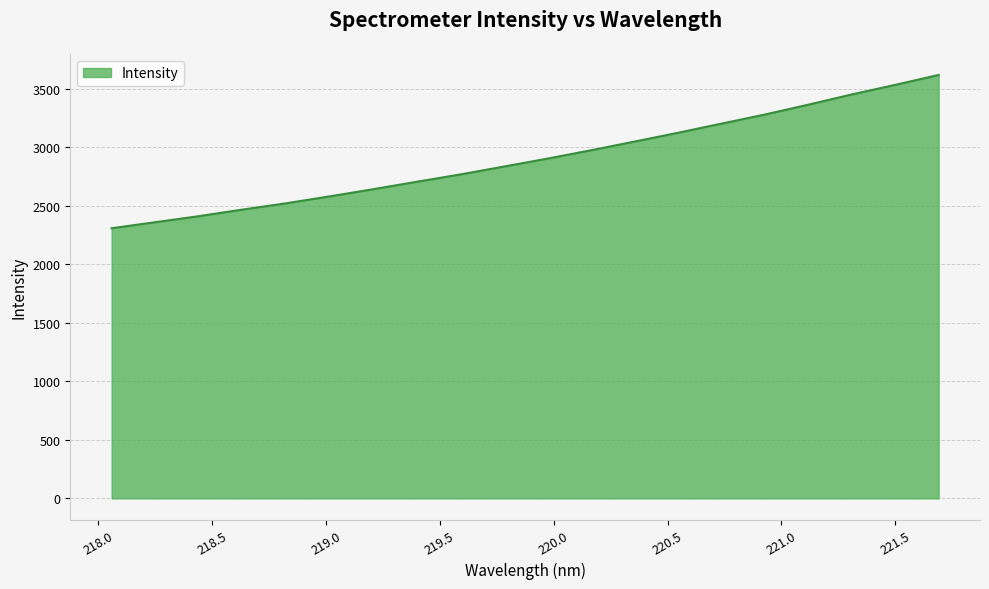

What is the difference between the maximum and minimum values?

1310.0